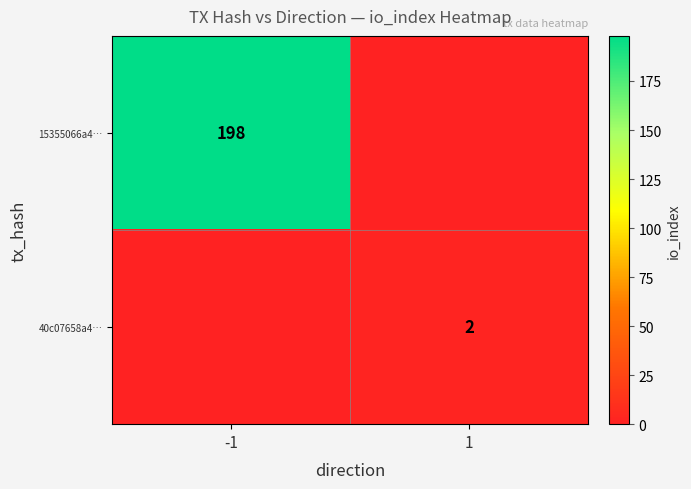

Is it true that 40c07658a4… equals 3 at 1?

False